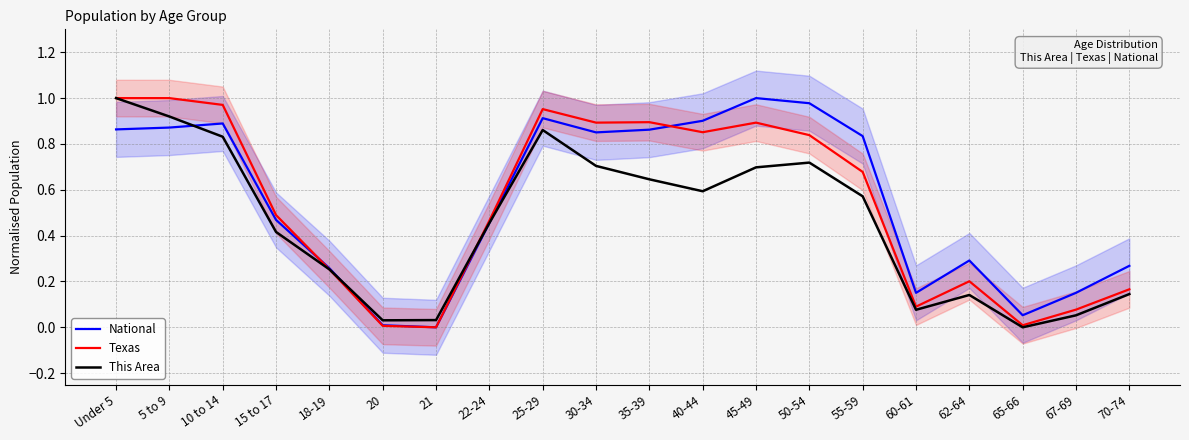

How many interior local peaks does the This Area series have?

3